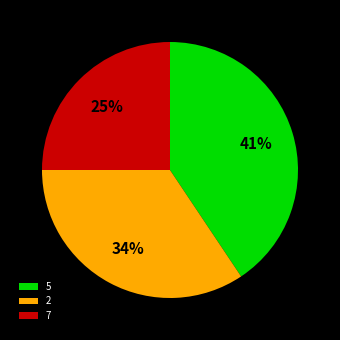

How many segments does this pie chart have?

3